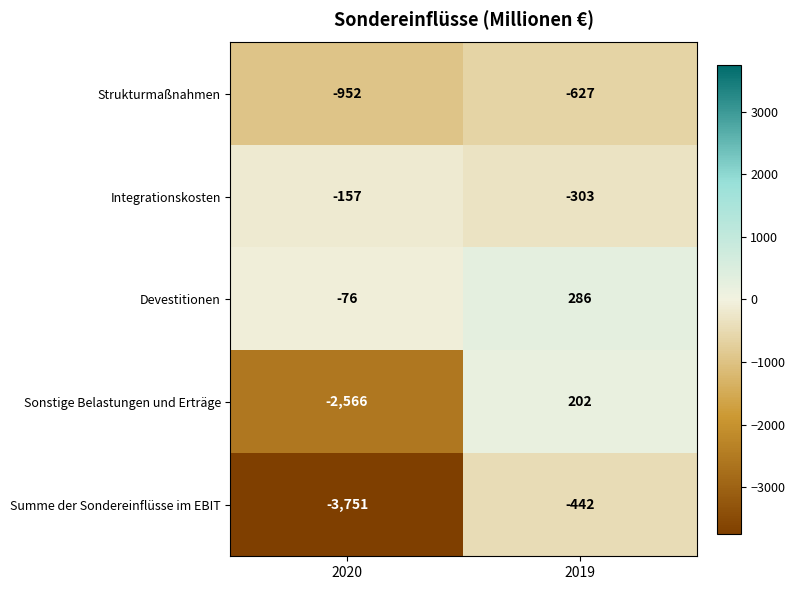

Rank the series at 2020 from highest to lowest value.

Devestitionen, Integrationskosten, Strukturmaßnahmen, Sonstige Belastungen und Erträge, Summe der Sondereinflüsse im EBIT